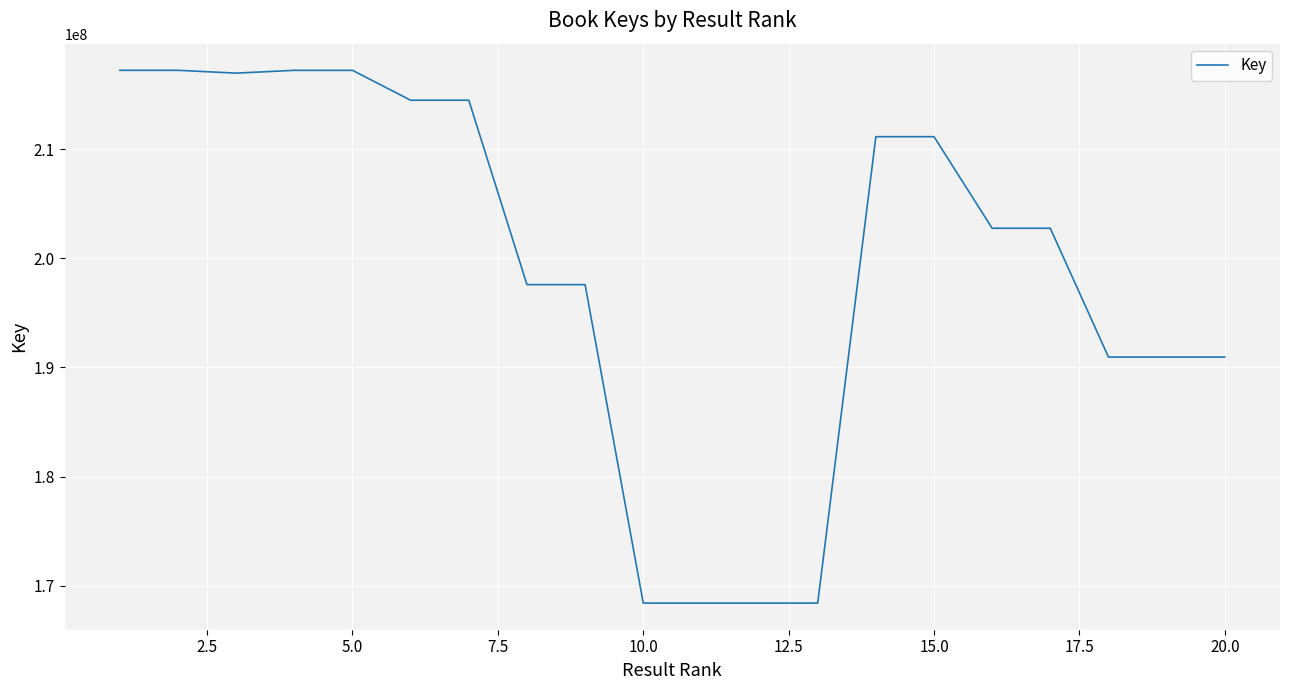

What is the difference between the maximum and minimum values?

48823997